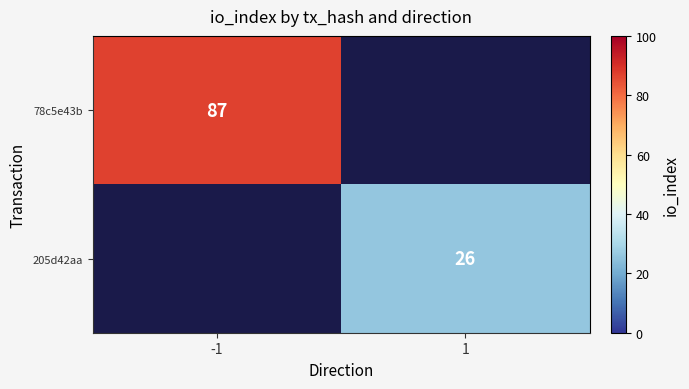

Is the value of 205d42aa at 1 greater than the value of 78c5e43b at -1?

No